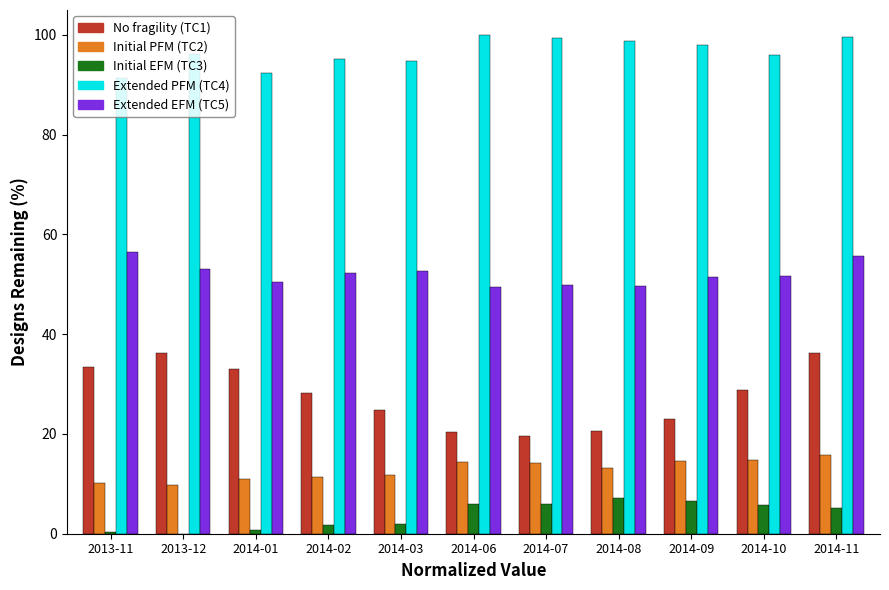

What is the greatest value displayed?

100.0